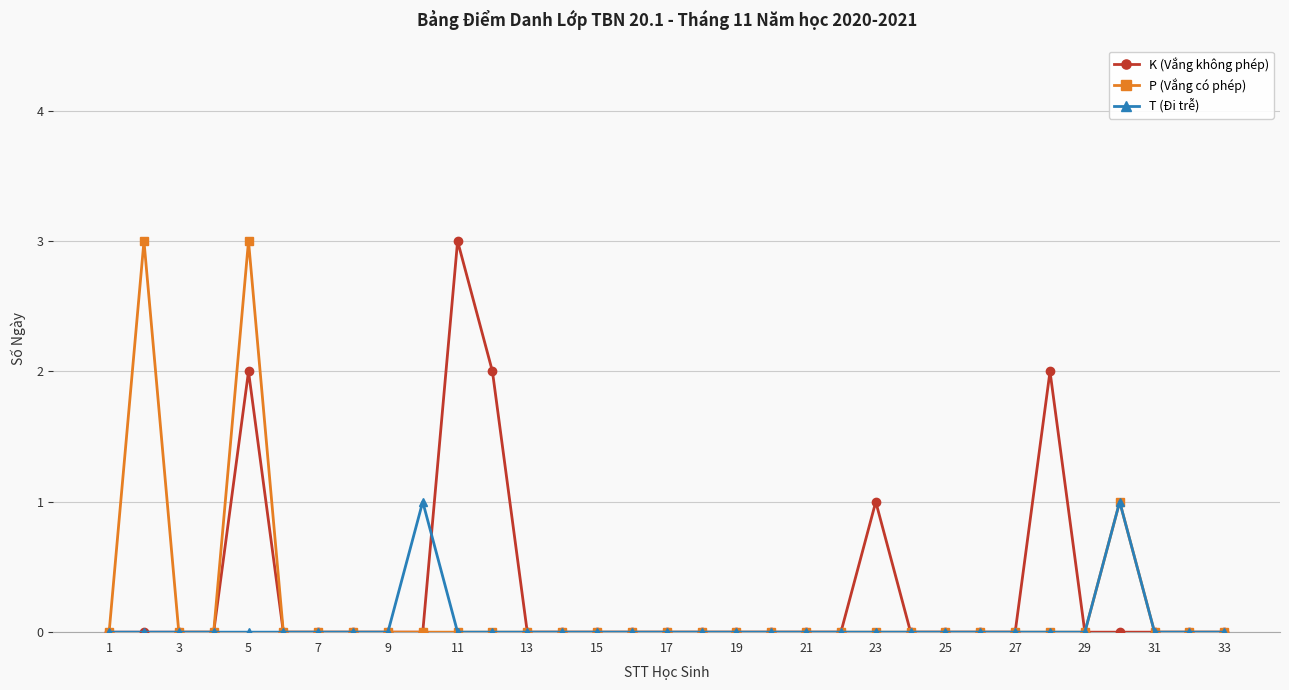

What is the maximum value for P (Vắng có phép)?

3